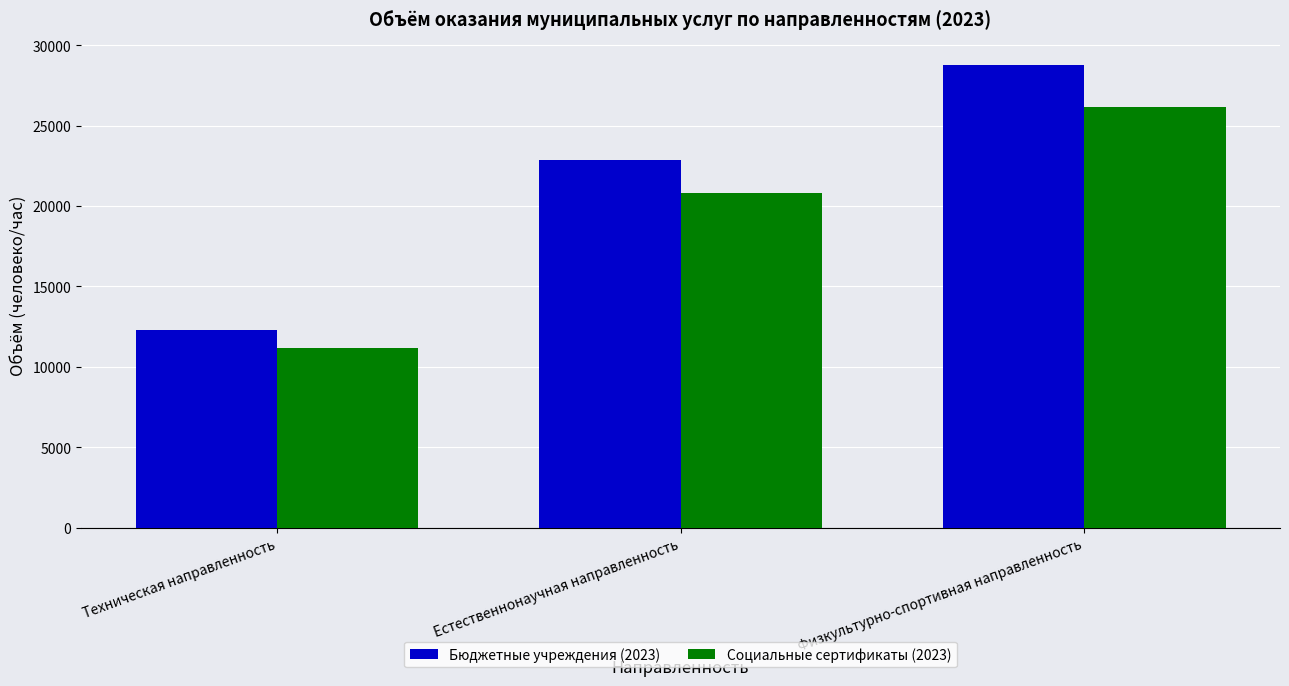

The value of Бюджетные учреждения (2023) at Физкультурно-спортивная направленность is 28776. True or false?

True